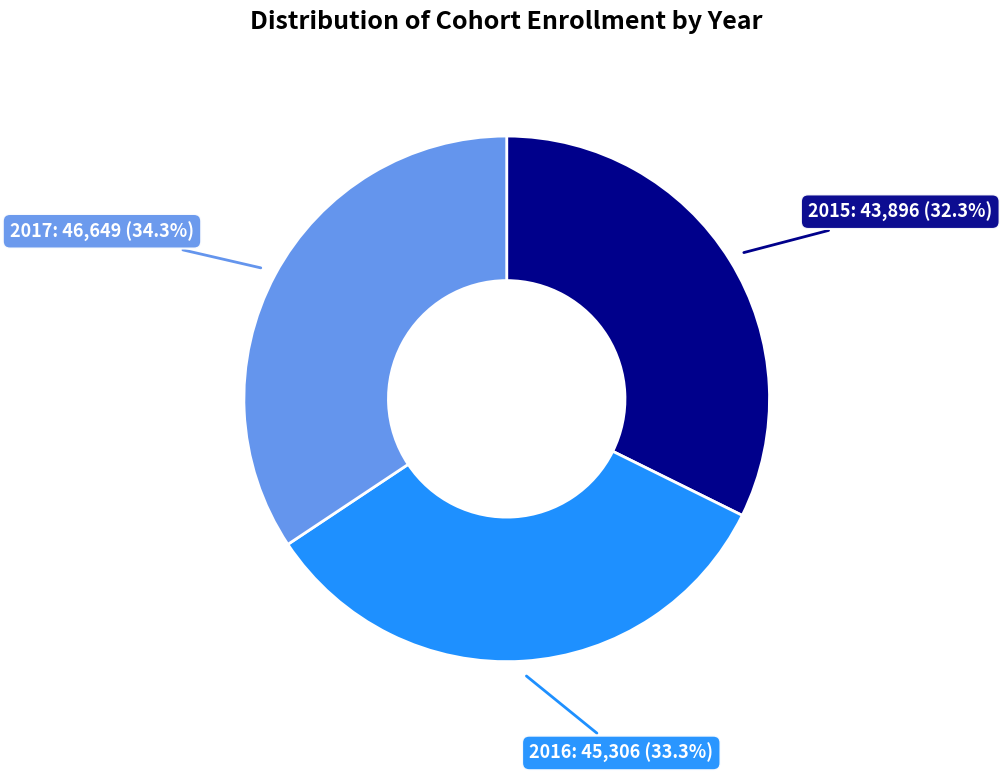

True or false: 2015 accounts for 32% of the total.

True